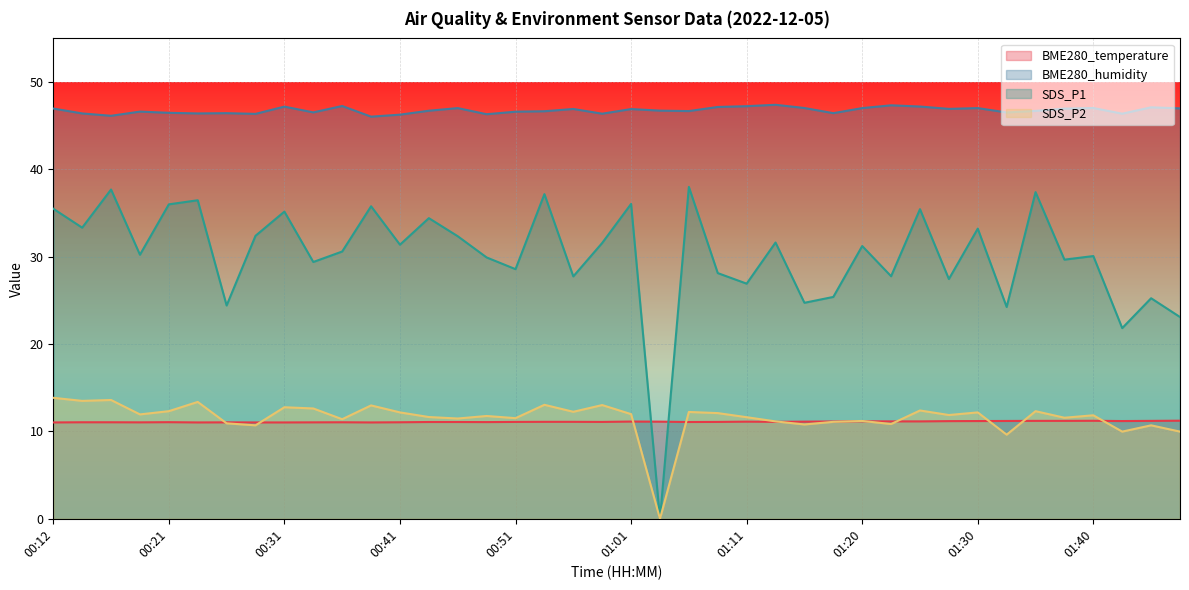

True or false: SDS_P2 and BME280_humidity cross at least once.

False